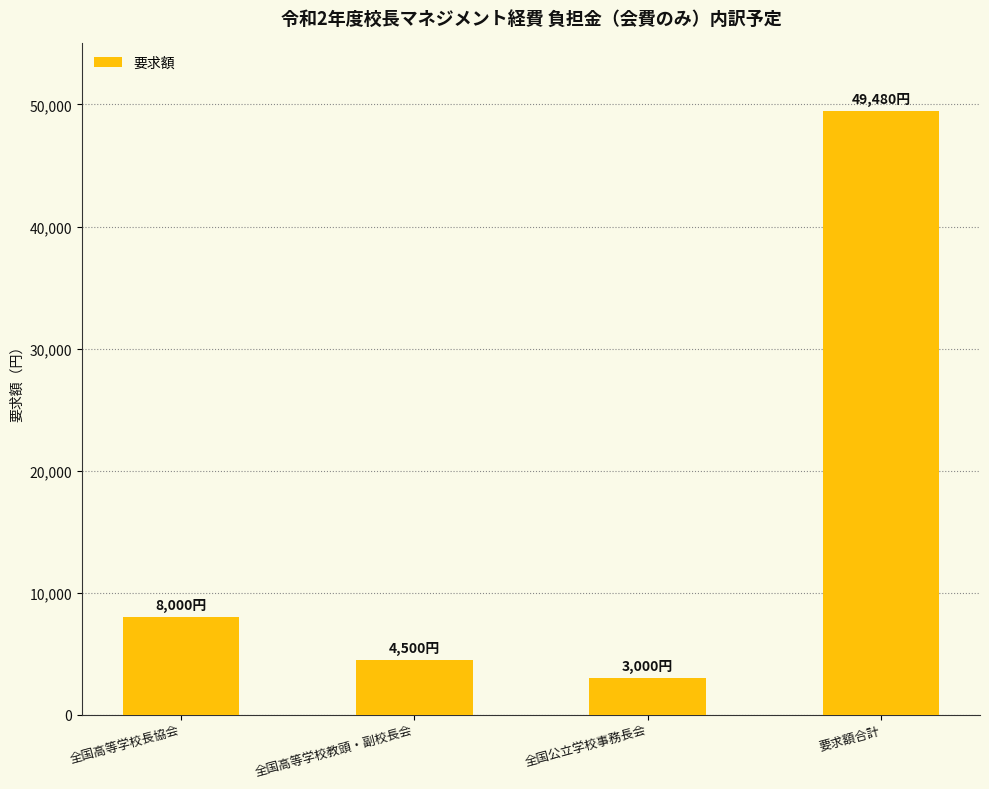

True or false: the data shows 49480 at 要求額合計.

True